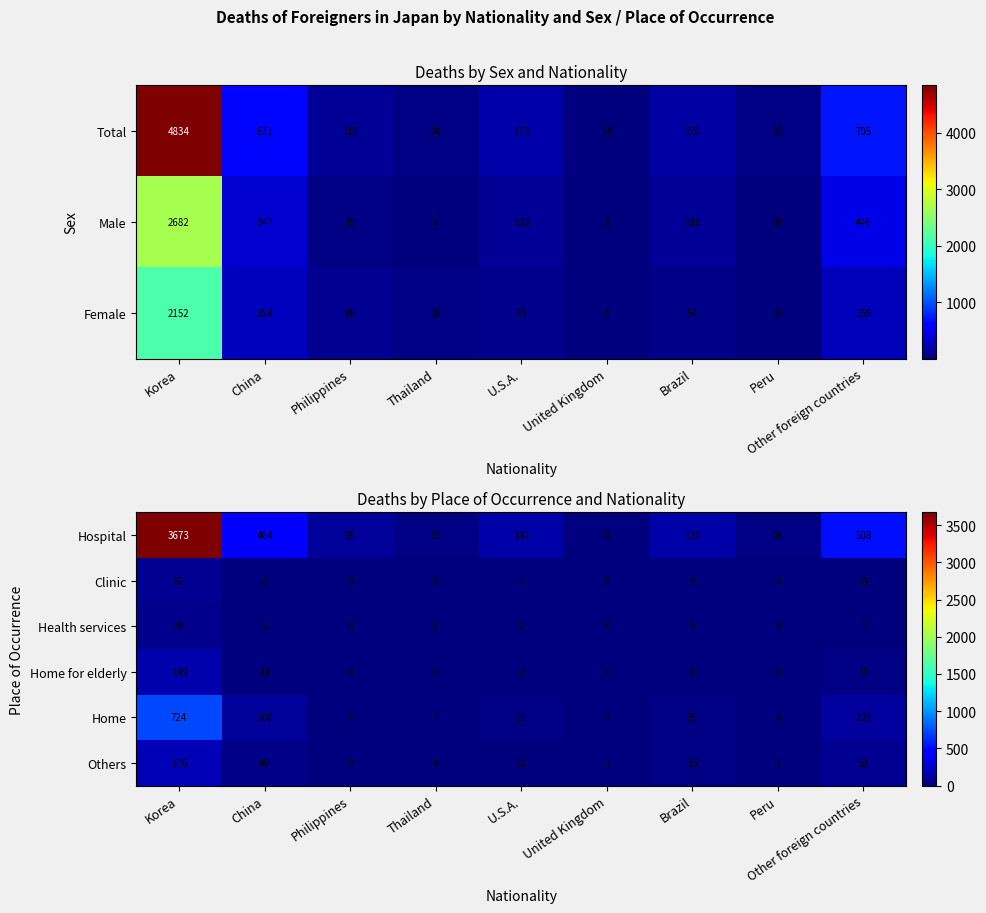

How many data points in Clinic are above 0?

4